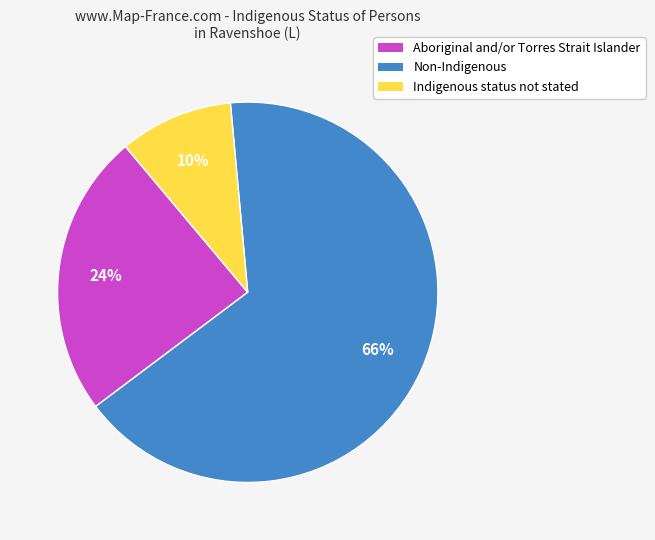

Combined, do Indigenous status not stated and Non-Indigenous account for over 50%?

Yes